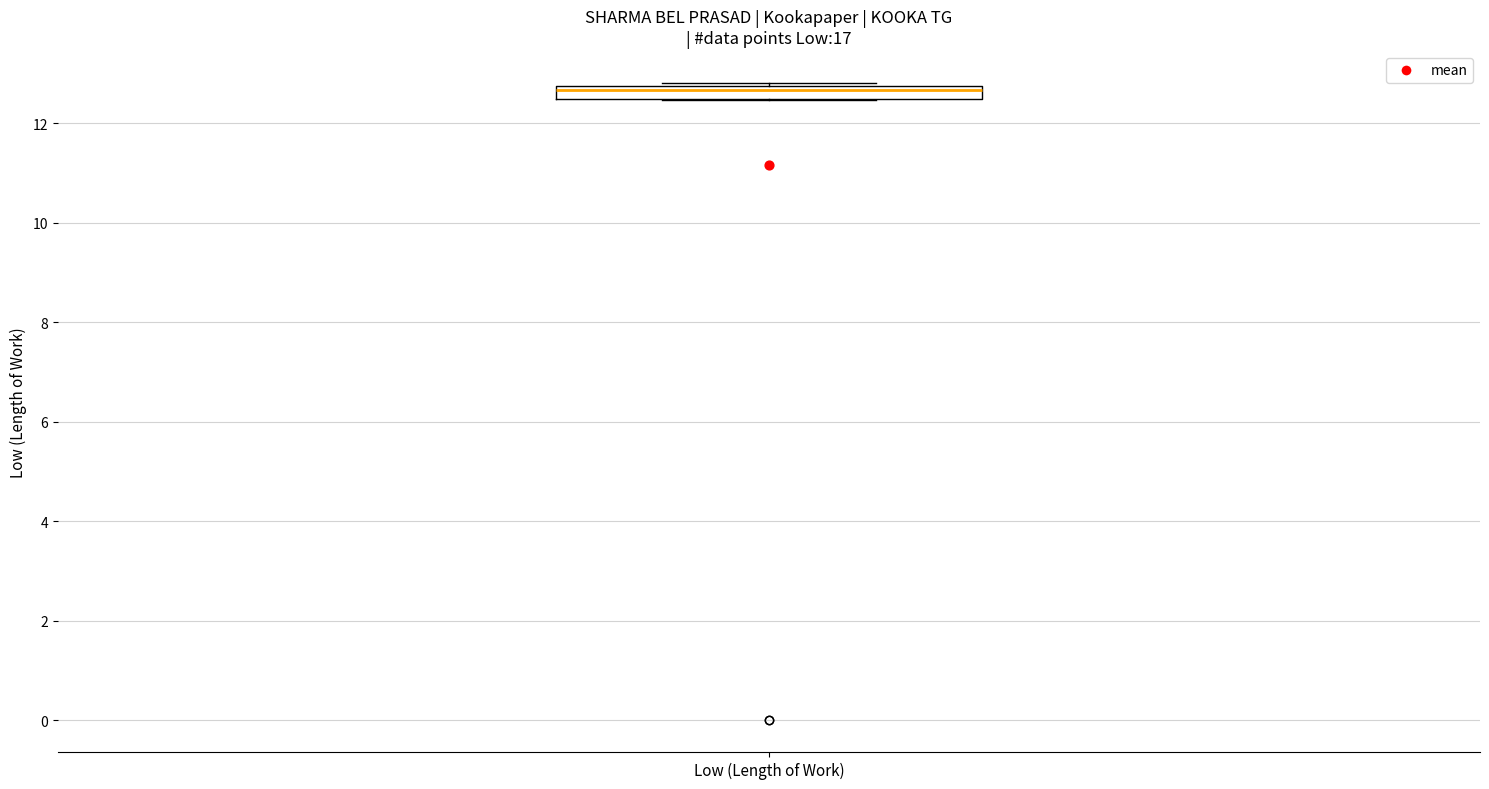

Where does the median line of the box for Low (Length of Work) sit on the y-axis? The values are not printed on the chart, so give them approximately, as read against the axis.

12.6